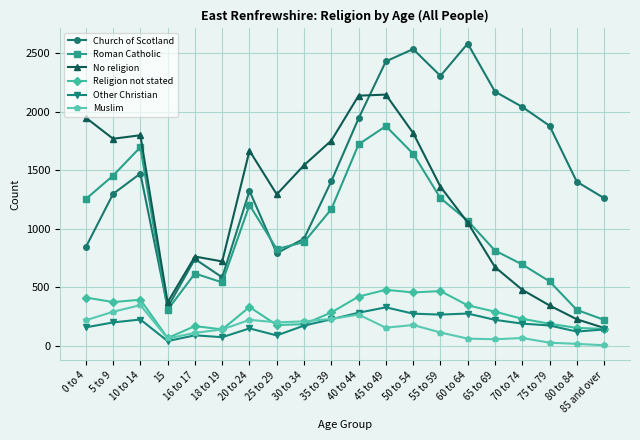

What position from the left is 0 to 4?

1